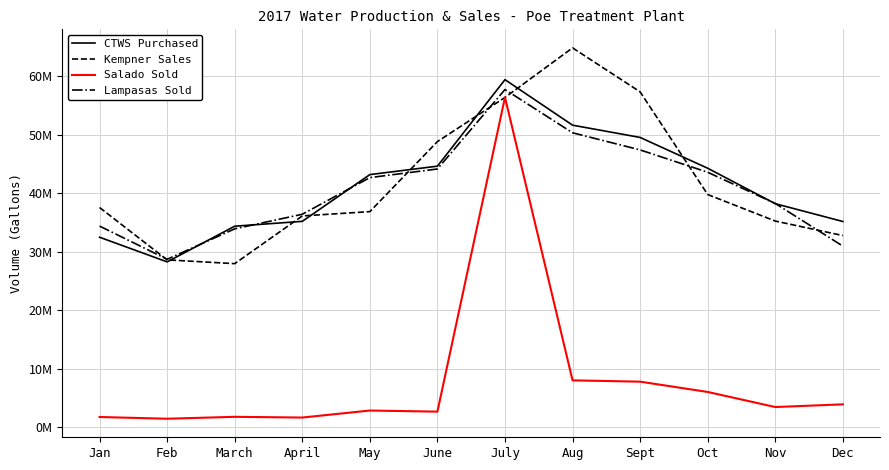

The value of CTWS Purchased at July is 106478070. True or false?

False